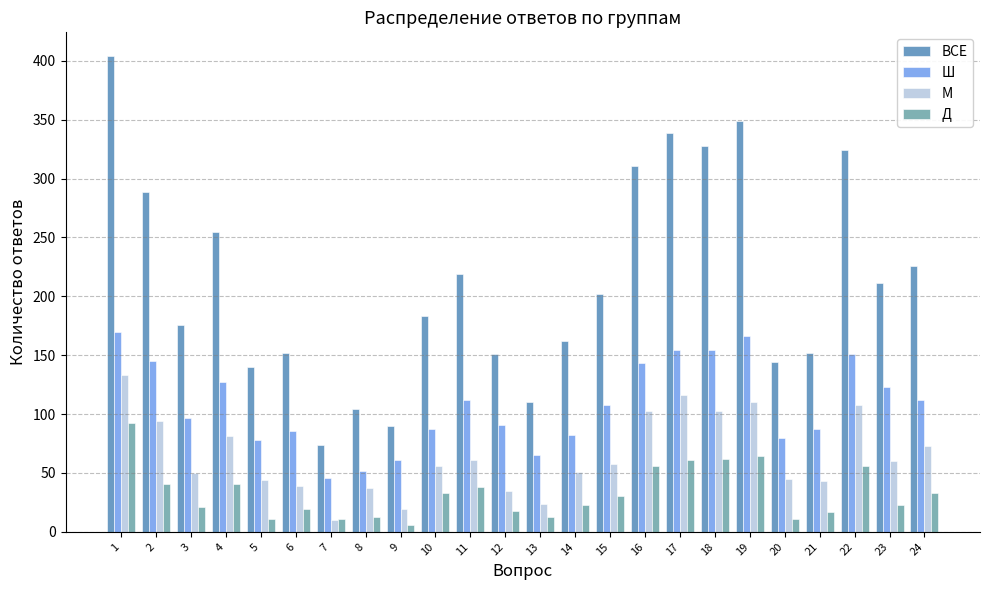

Count the number of data series in this chart.

4